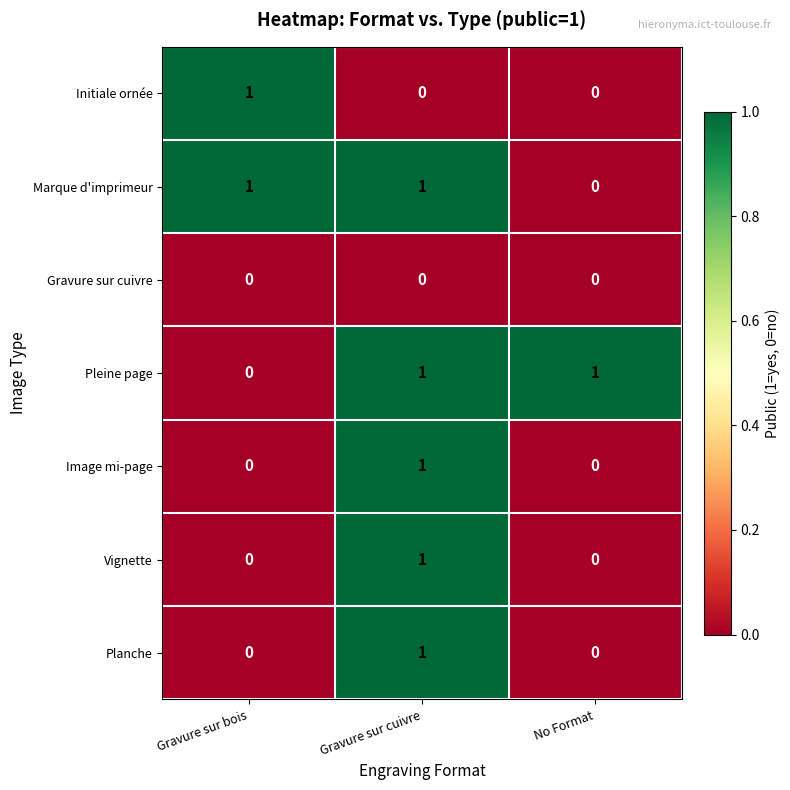

How many categories are shown in the chart?

3